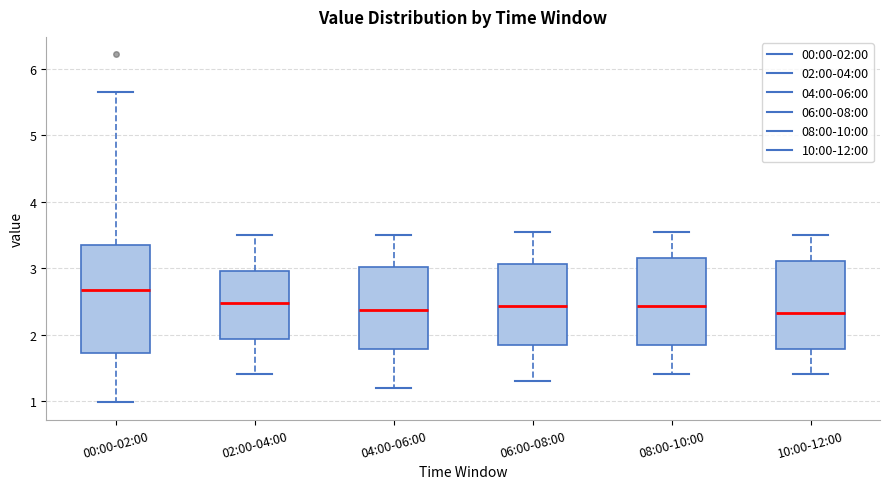

Reading left to right, read every box against the y-axis: the position of its median line, the range the box covers, and the ends of its whiskers. The values are not printed on the chart, so give them approximately, as read against the axis.

00:00-02:00: median 2.7, box 1.7 to 3.3, whiskers 1.0 to 5.7
02:00-04:00: median 2.5, box 1.9 to 3.0, whiskers 1.4 to 3.5
04:00-06:00: median 2.4, box 1.8 to 3.0, whiskers 1.2 to 3.5
06:00-08:00: median 2.4, box 1.8 to 3.1, whiskers 1.3 to 3.6
08:00-10:00: median 2.4, box 1.8 to 3.2, whiskers 1.4 to 3.6
10:00-12:00: median 2.3, box 1.8 to 3.1, whiskers 1.4 to 3.5